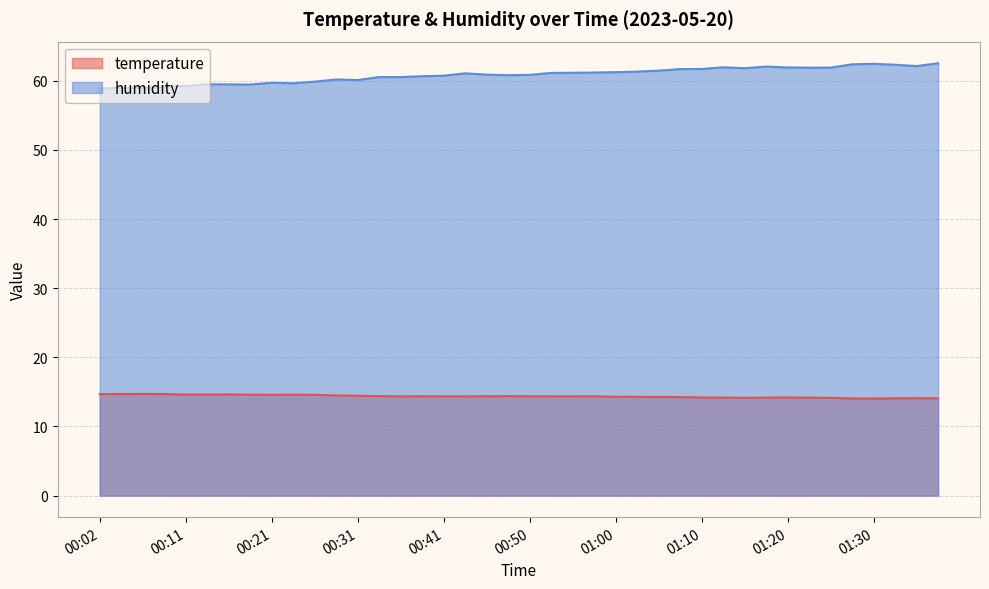

Is it true that humidity equals 59.6 at 00:24?

True